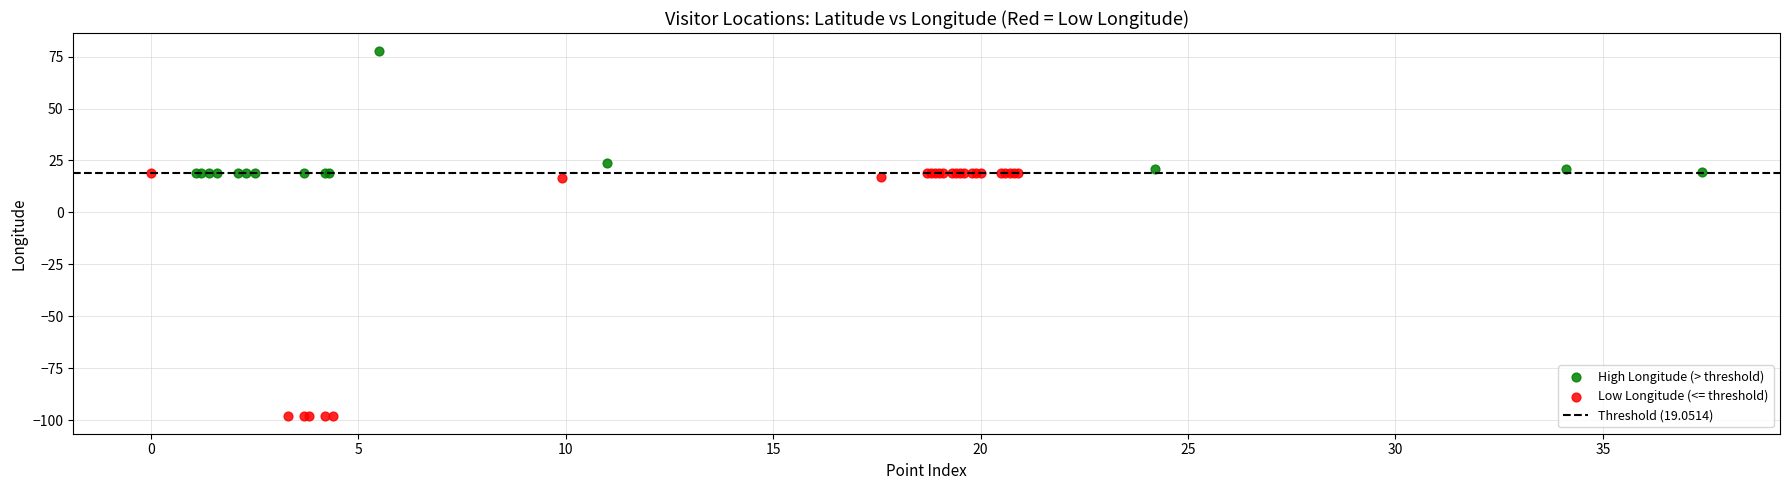

Which series has the widest spread of Y values?

Low Longitude (<= threshold)